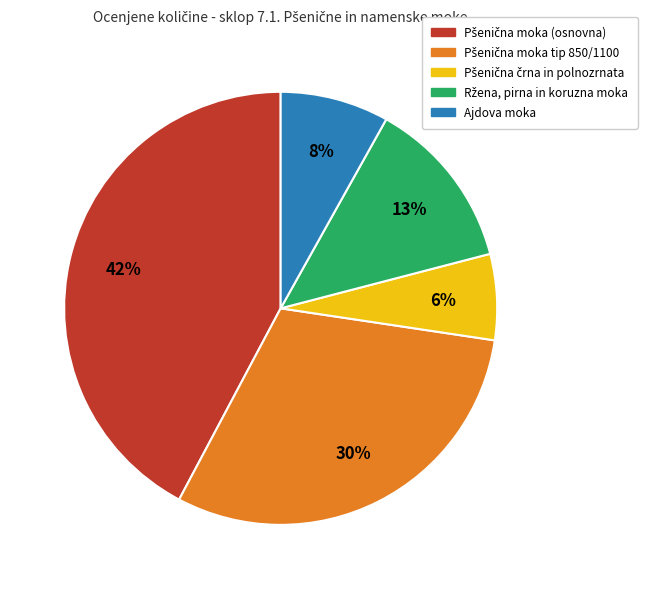

To the nearest percent, what is the difference between the largest and smallest slice percentages?

36%